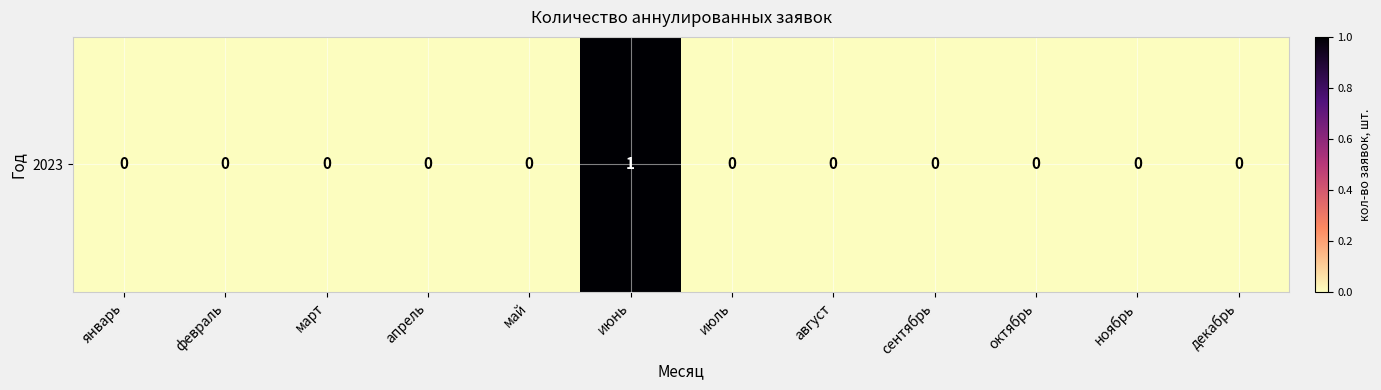

Which category has the highest value across all series?

июнь